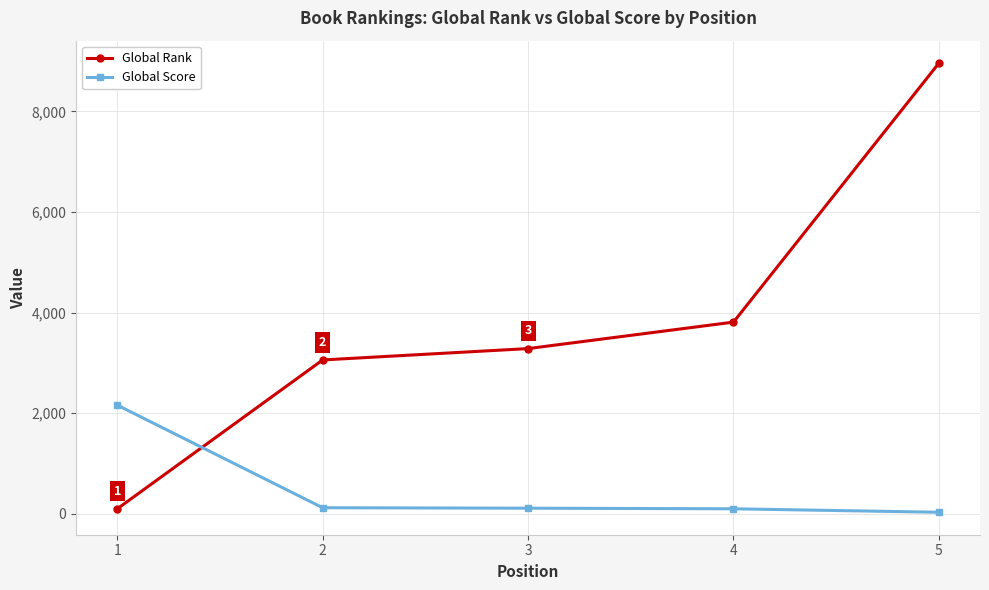

How many lines are shown in the chart?

2